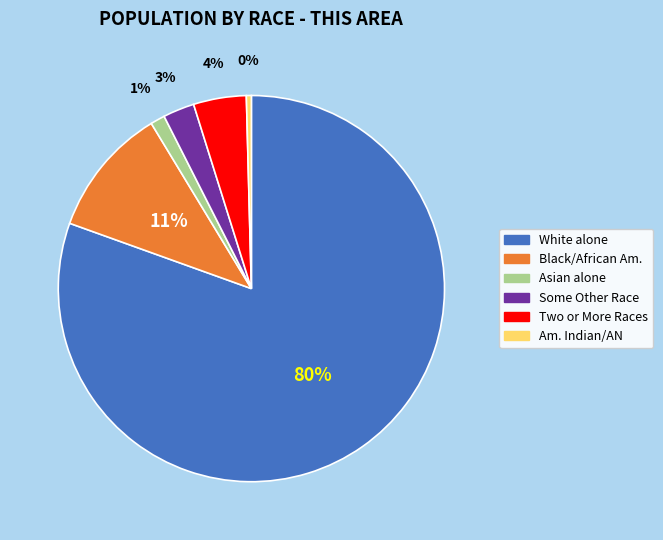

Is there any slice that represents more than half of the pie?

Yes